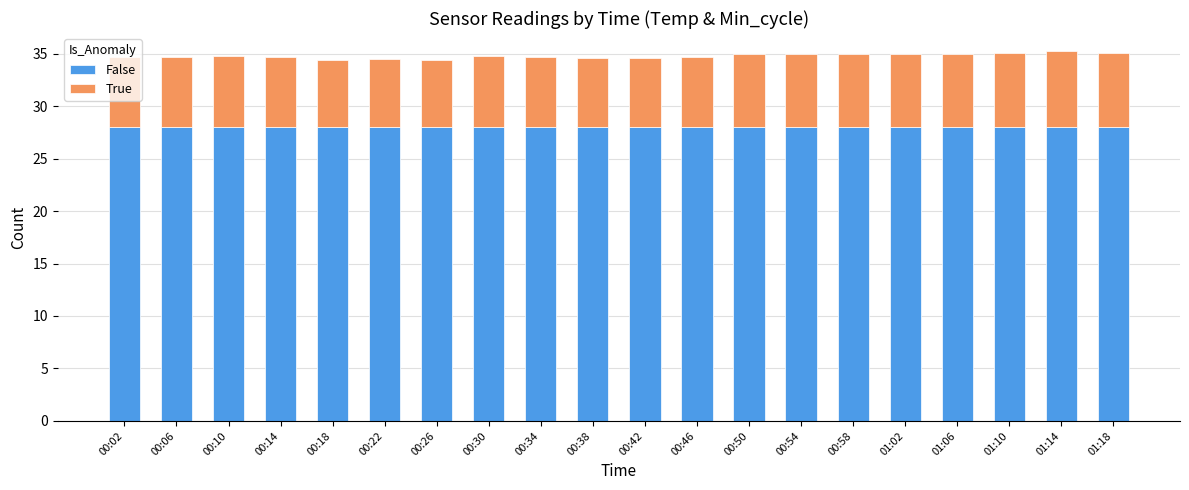

What is the highest value of the False series?

28.0